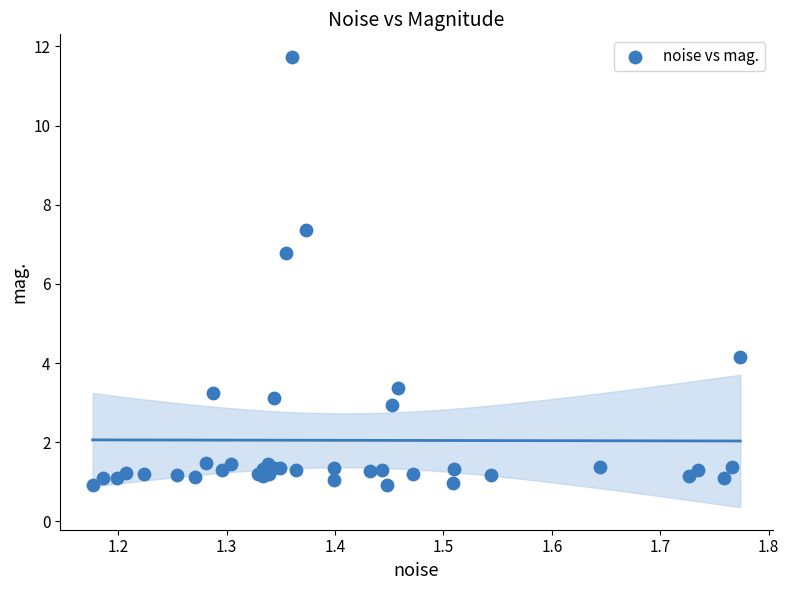

What Y value in the scatter plot is closest to 6?

6.8